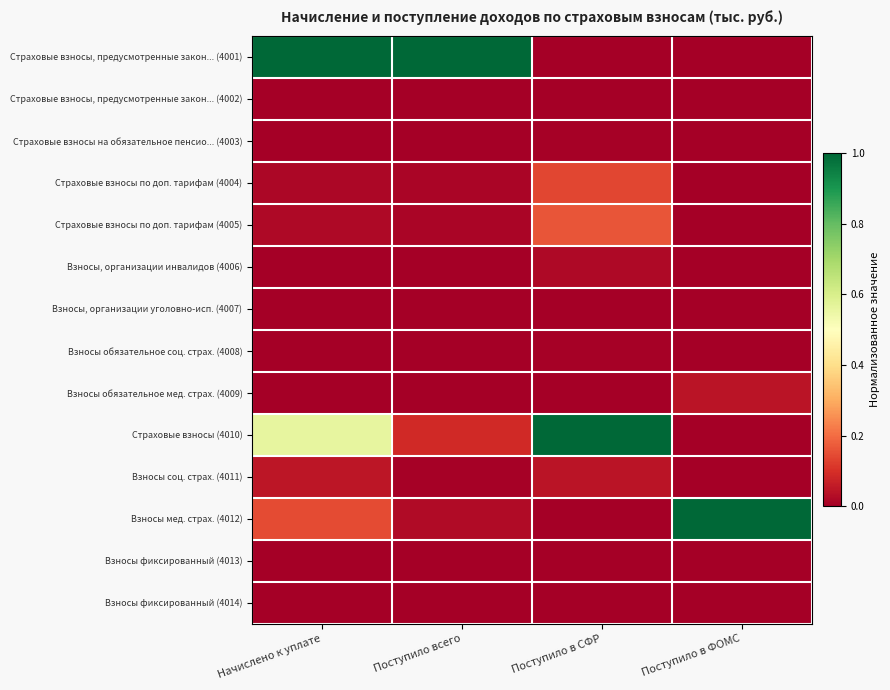

Rank the series at Начислено к уплате from lowest to highest value.

Взносы фиксированный (4013), Взносы фиксированный (4014), Взносы, организации уголовно-исп. (4007), Страховые взносы на обязательное пенсио... (4003), Страховые взносы, предусмотренные закон... (4002), Взносы обязательное соц. страх. (4008), Взносы обязательное мед. страх. (4009), Взносы, организации инвалидов (4006), Страховые взносы по доп. тарифам (4004), Страховые взносы по доп. тарифам (4005), Взносы соц. страх. (4011), Взносы мед. страх. (4012), Страховые взносы (4010), Страховые взносы, предусмотренные закон... (4001)